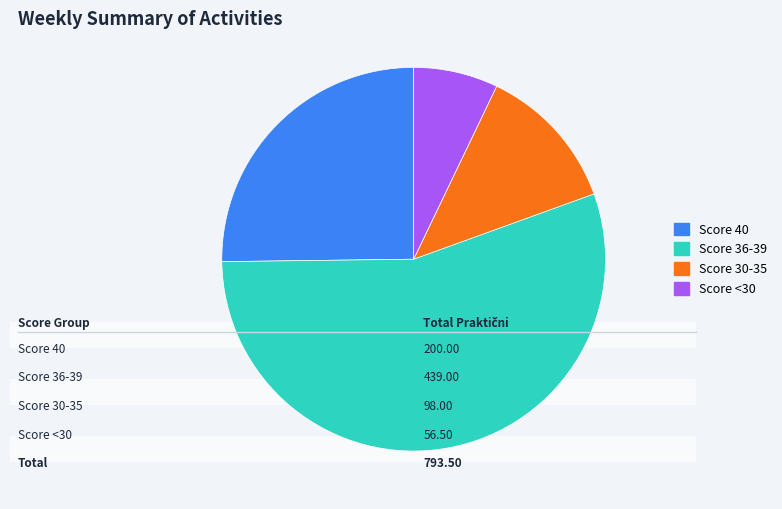

True or false: Score 30-35 accounts for 12% of the total.

True